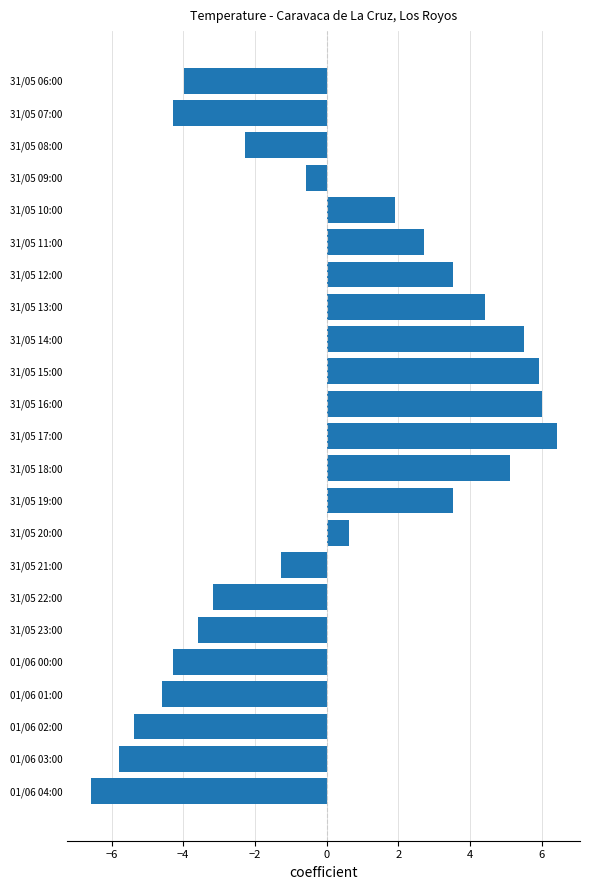

What is the change in value from 31/05 18:00 to 31/05 06:00?

-9.1